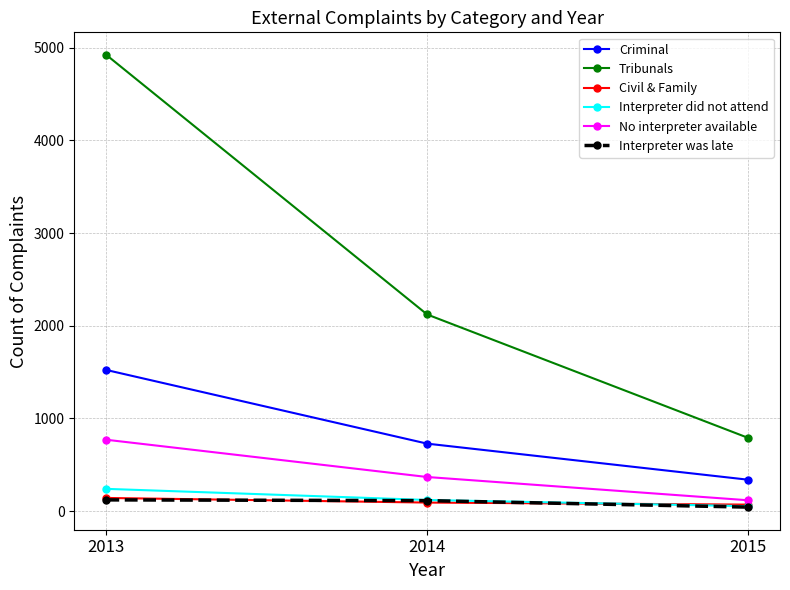

How many categories are shown in the chart?

3